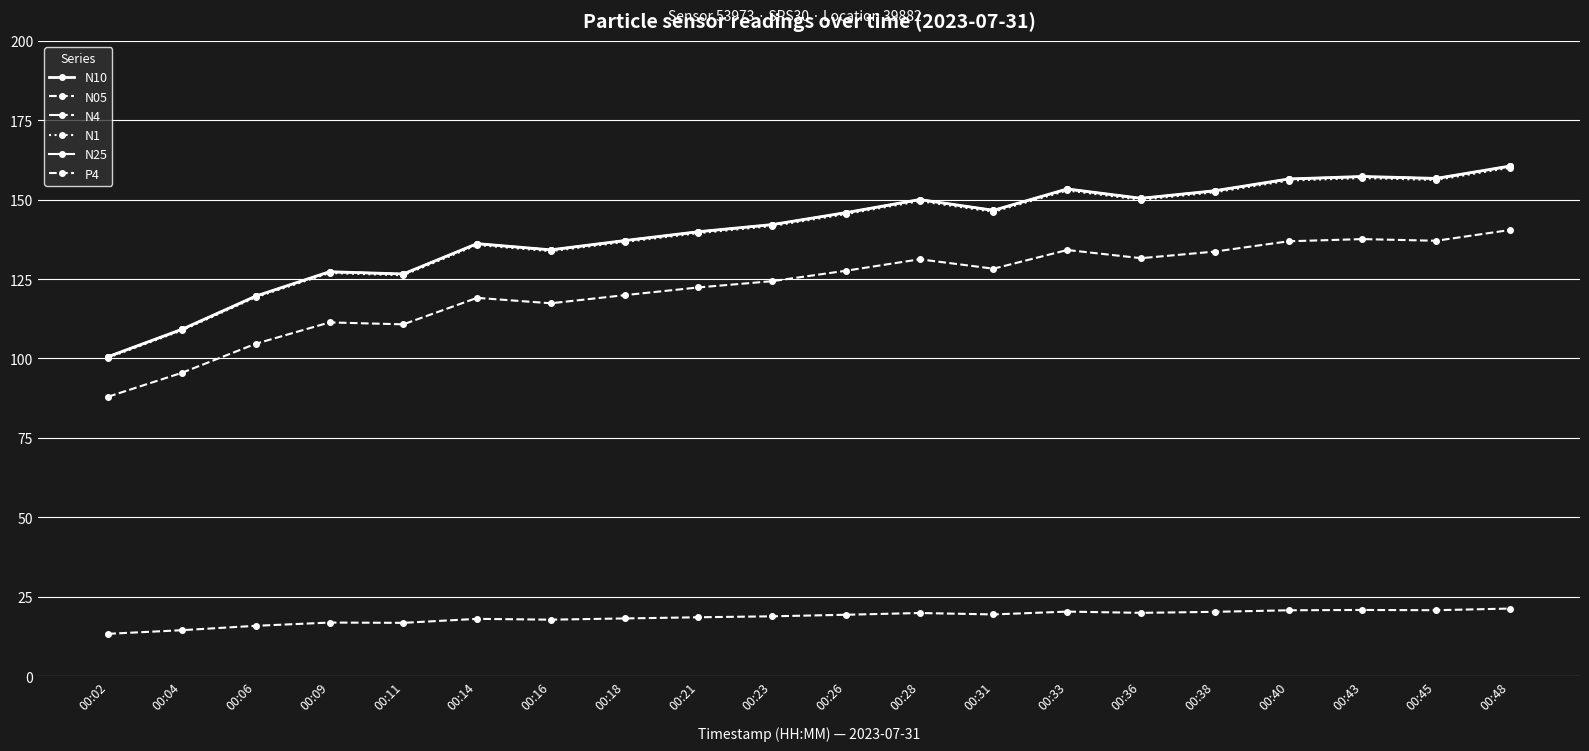

Does the chart have visible grid lines?

Yes